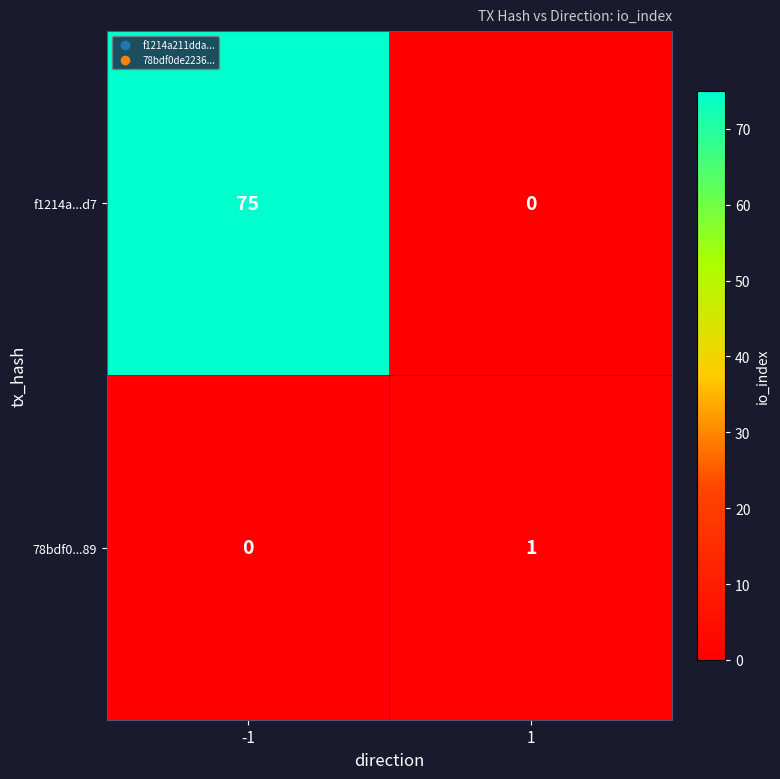

At how many categories does at least one series exceed 29?

1